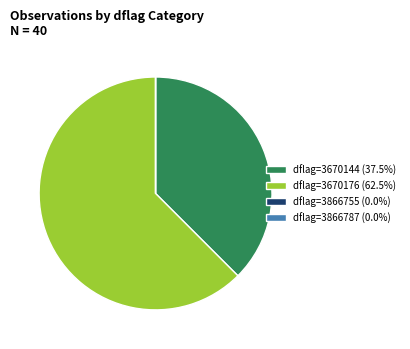

Is there a majority slice in this chart?

Yes